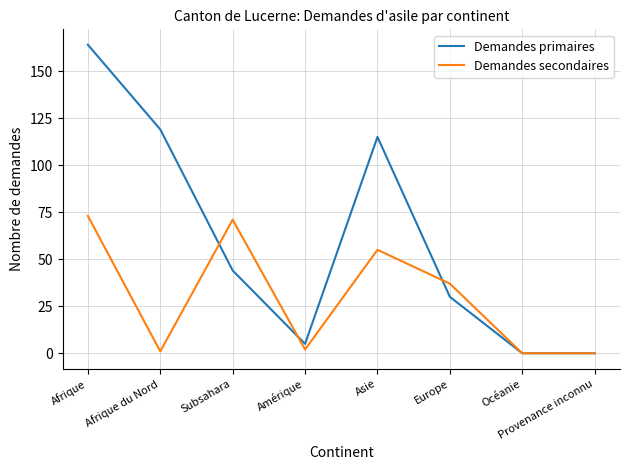

What is the greatest value displayed?

164